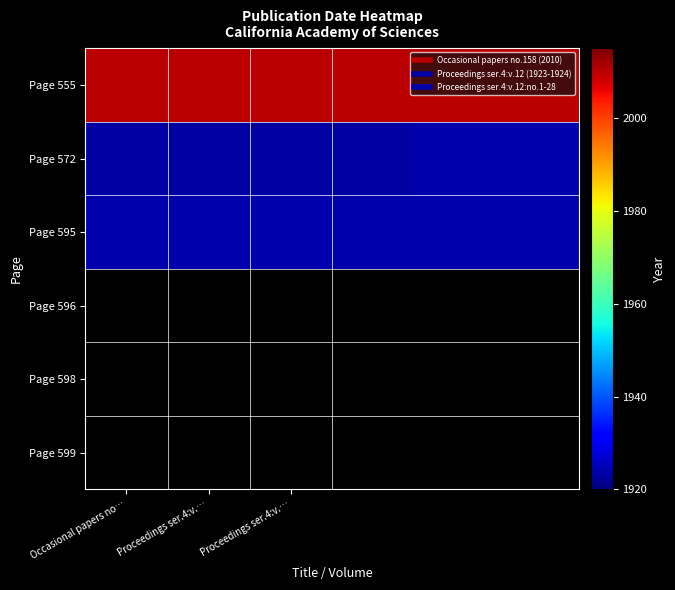

At how many categories does at least one series exceed 1976?

6